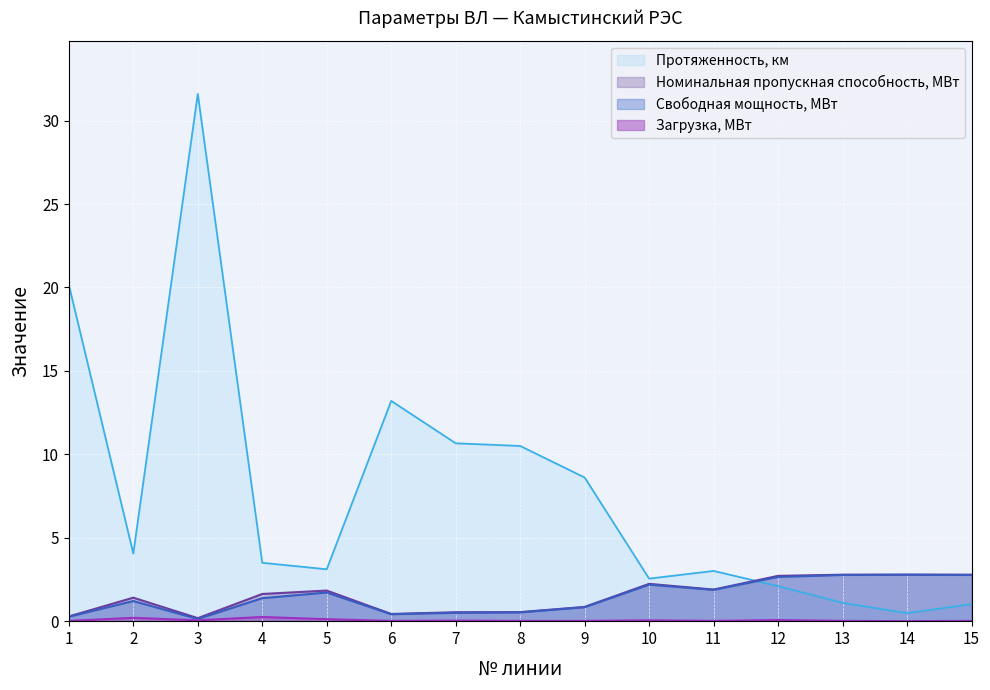

Reading left to right, extract all data points from this chart.

Номинальная пропускная способность, МВт: 1=0.3	2=1.4	3=0.2	4=1.6	5=1.8	6=0.4	7=0.5	8=0.5	9=0.9	10=2.2	11=1.9	12=2.7	13=2.8	14=2.8	15=2.8
Загрузка, МВт: 1=0.0	2=0.2	3=0.1	4=0.3	5=0.1	6=0.0	7=0.0	8=0.0	9=0.0	10=0.1	11=0.0	12=0.1	13=0.0	14=0.0	15=0.0
Свободная мощность, МВт: 1=0.3	2=1.2	3=0.1	4=1.4	5=1.7	6=0.4	7=0.5	8=0.5	9=0.8	10=2.2	11=1.9	12=2.6	13=2.8	14=2.8	15=2.8
Протяженность, км: 1=20.2	2=4.0	3=31.6	4=3.5	5=3.1	6=13.2	7=10.7	8=10.5	9=8.6	10=2.5	11=3.0	12=2.1	13=1.1	14=0.5	15=1.0